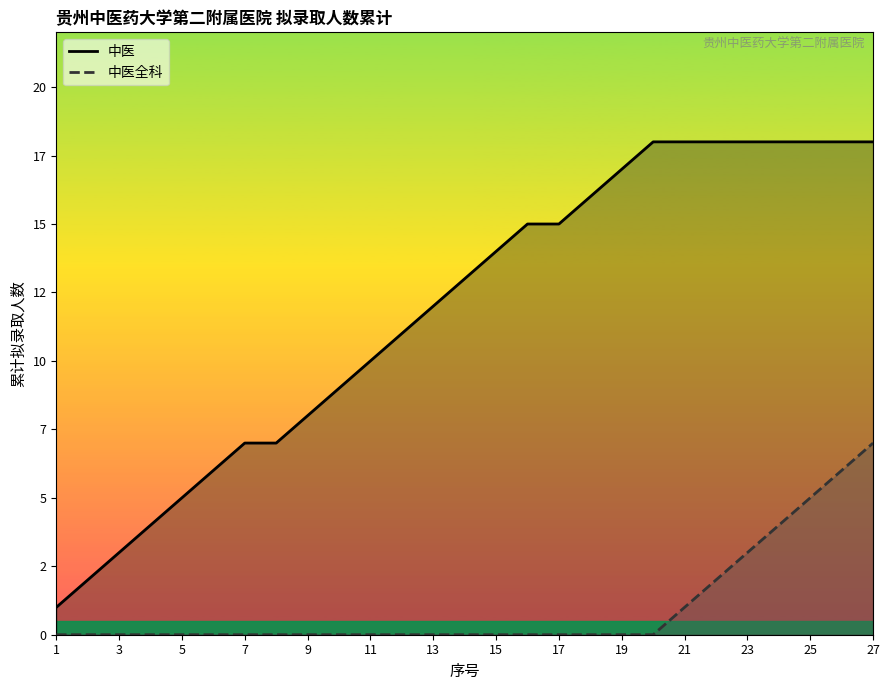

True or false: 中医 and 中医全科 cross at least once.

False